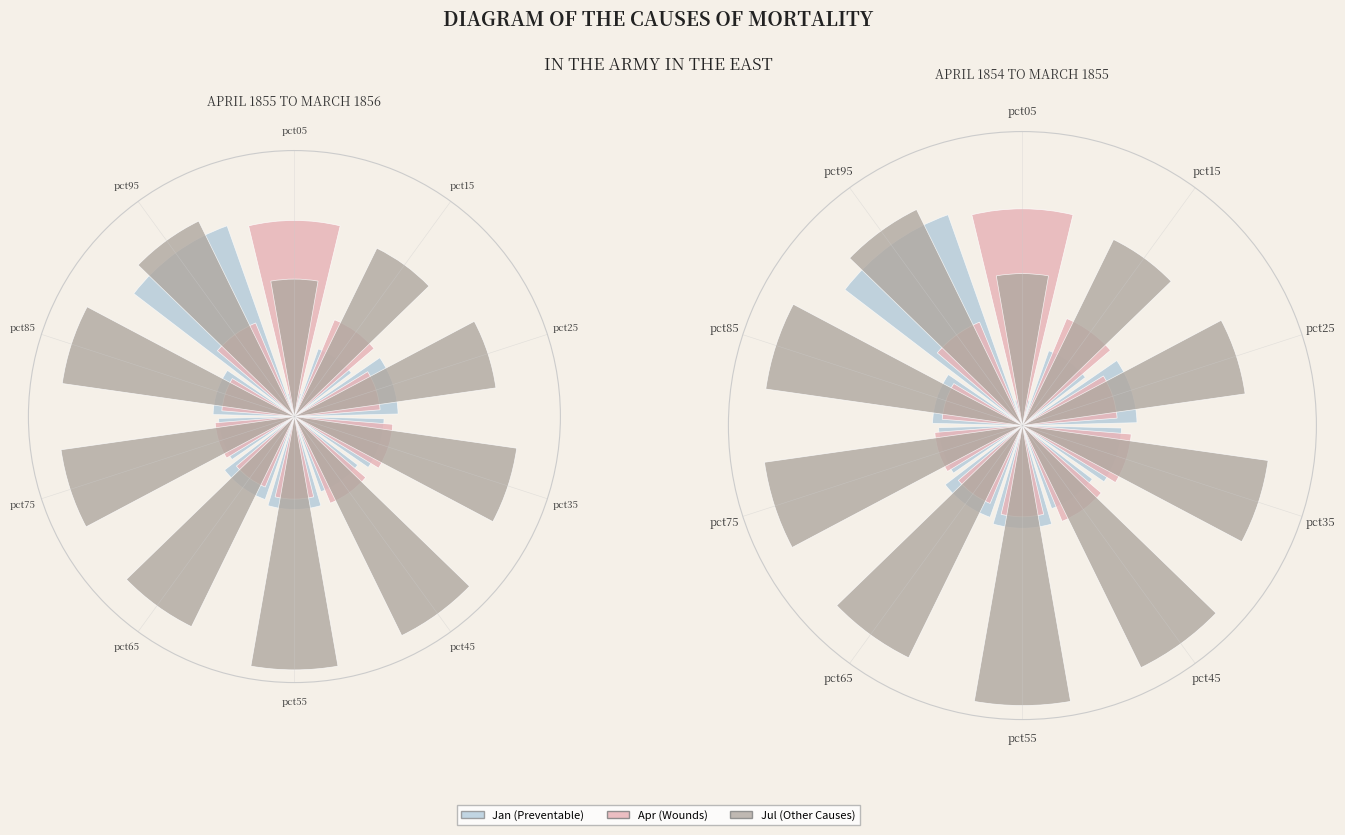

Is 6 the majority of the pie?

No